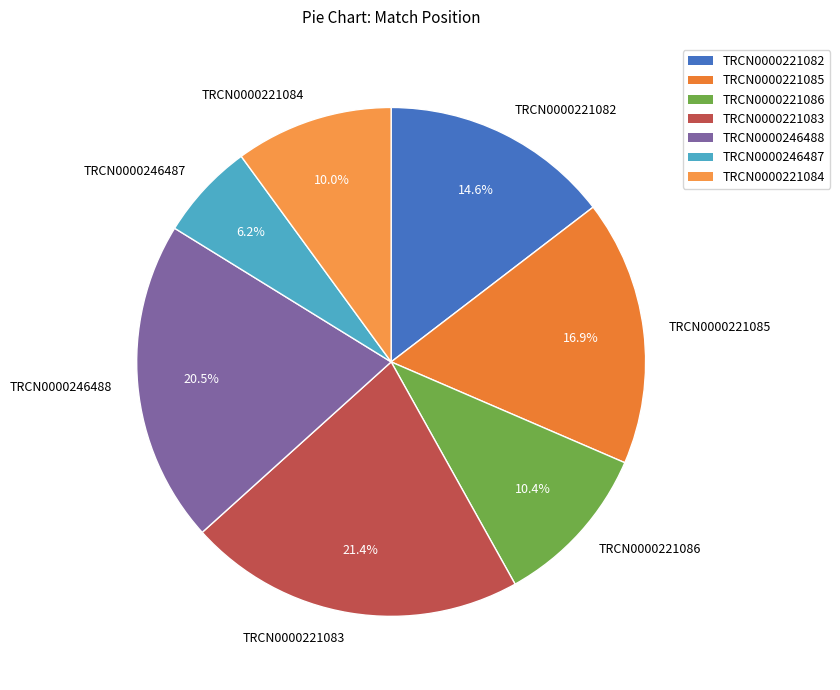

Is TRCN0000221086 the majority of the pie?

No